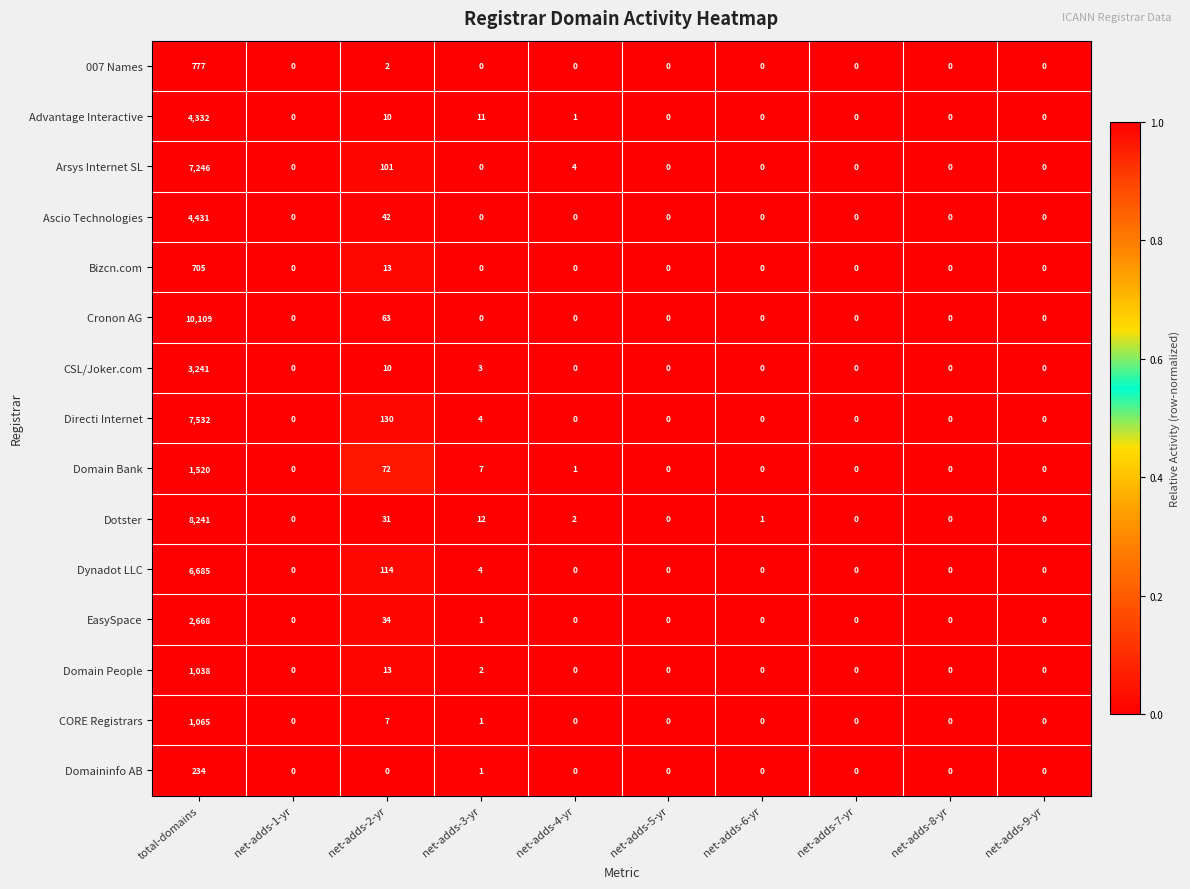

At which category is the sum across all series the highest?

total-domains